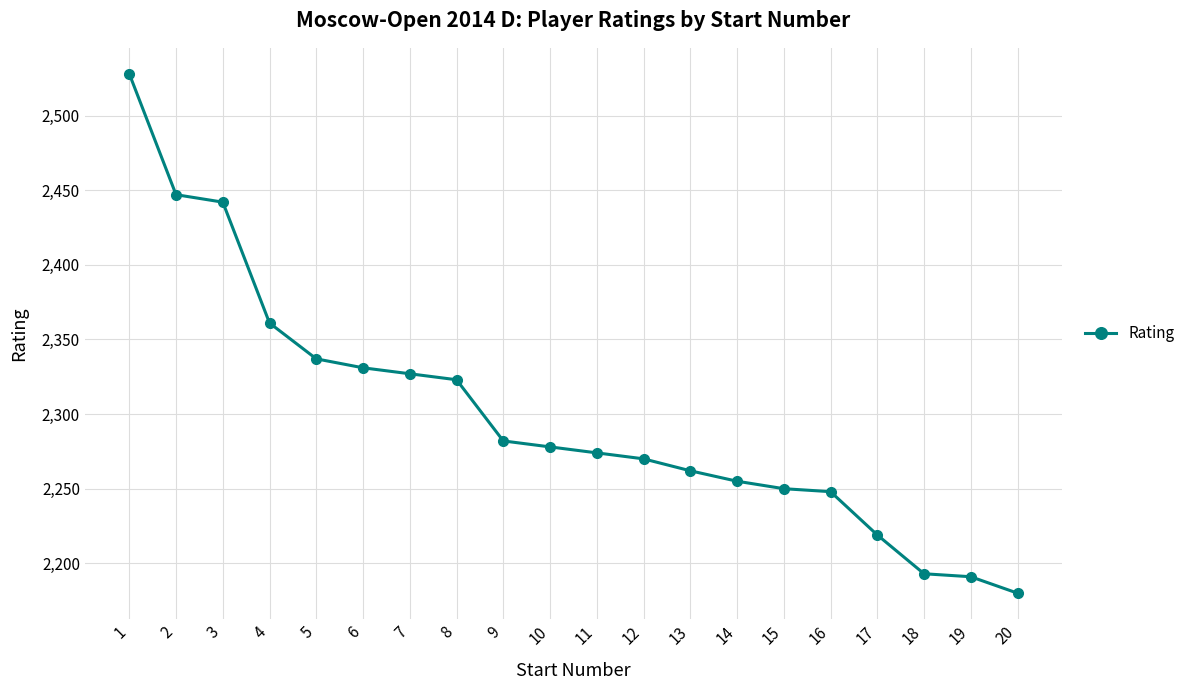

Reading left to right, what are all the values shown in this chart?

1=2528	2=2447	3=2442	4=2361	5=2337	6=2331	7=2327	8=2323	9=2282	10=2278	11=2274	12=2270	13=2262	14=2255	15=2250	16=2248	17=2219	18=2193	19=2191	20=2180